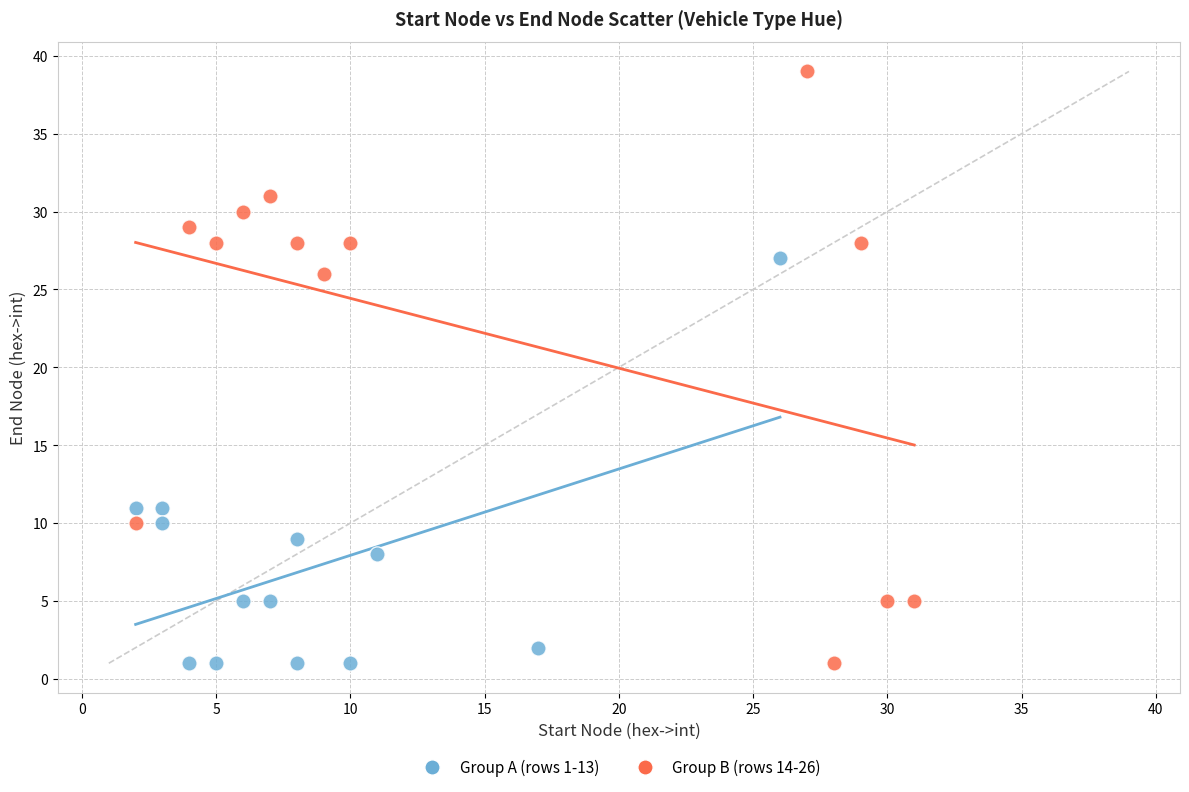

Which series contains the highest Y value?

Group B (rows 14-26)